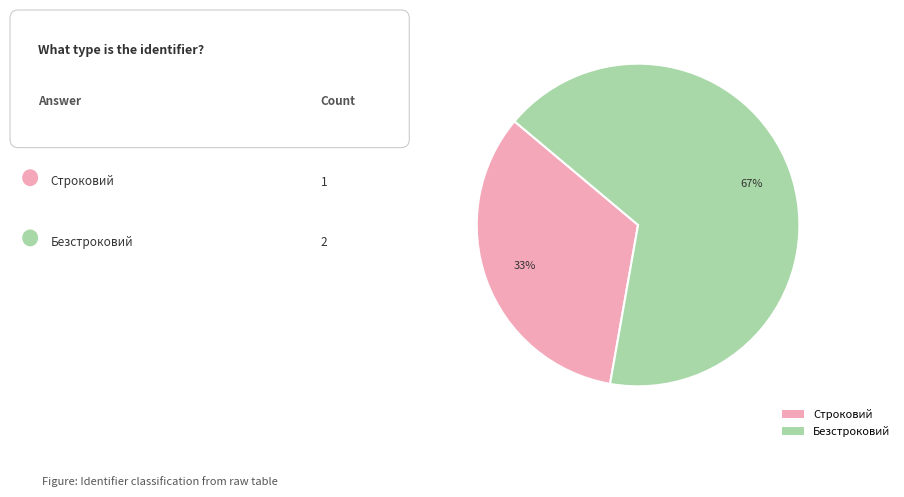

To the nearest percent, what is the combined percentage of Строковий and Безстроковий?

100%